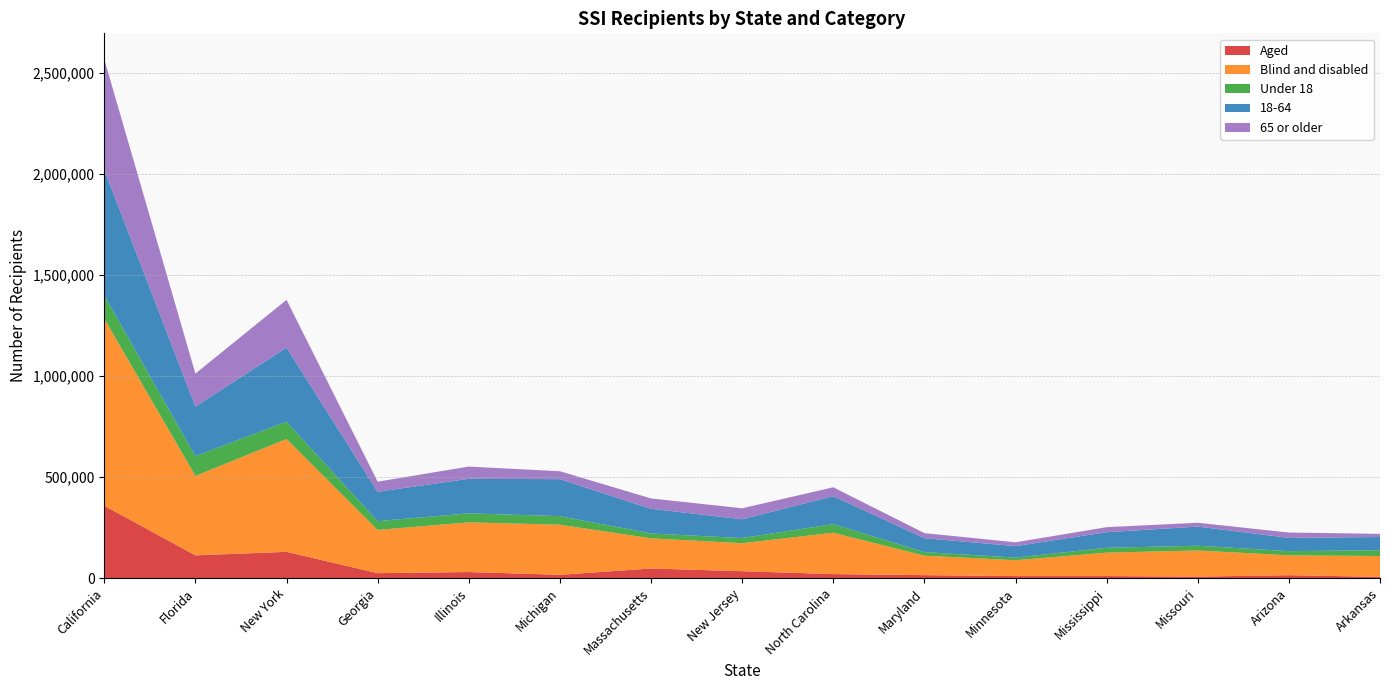

Reading left to right, what are all the values shown in this chart?

Aged: 358415	113031	130354	24769	30385	16703	47866	34516	20192	14942	10330	10402	7678	14704	6503
Blind and disabled: 926214	393427	558665	214134	245873	248003	149461	138484	204770	96552	78438	115821	129489	98235	103157
Under 18: 115450	97471	85549	43522	44688	42370	23938	25533	42740	17660	13096	24136	23405	20867	28700
18-64: 622147	245422	367198	145357	170989	183112	122107	93171	138172	68857	56778	77157	94784	65469	65523
65 or older: 547032	163565	236272	50024	60581	39224	51282	54296	44050	24977	18894	24930	18978	26603	15437